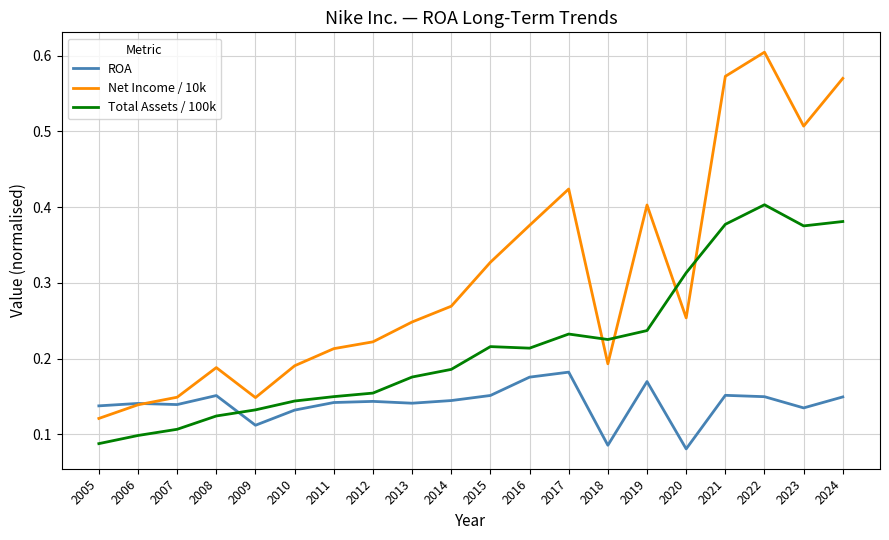

The Total Assets / 100k series shows 0.7 at 2024. True or false?

False